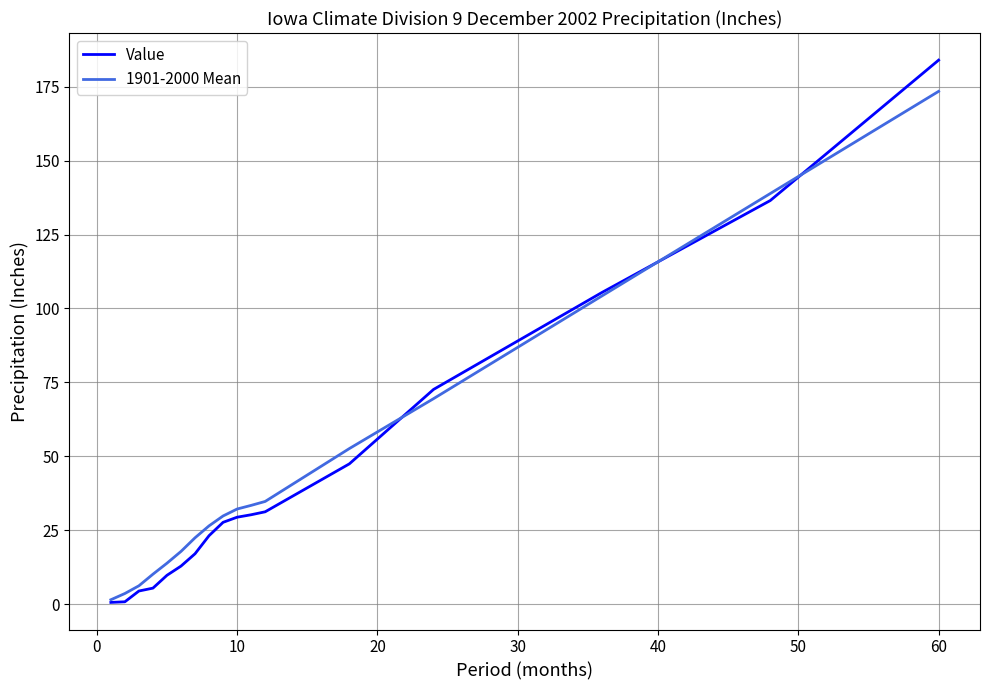

How many series are shown in this chart?

2